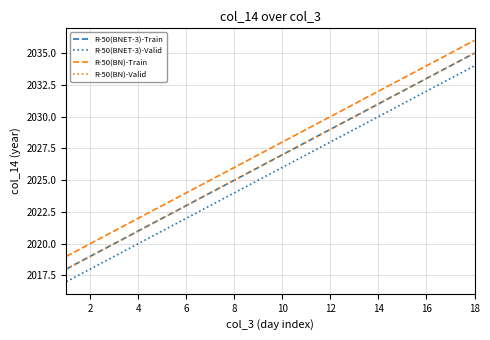

At how many categories does at least one series exceed 2031?

5